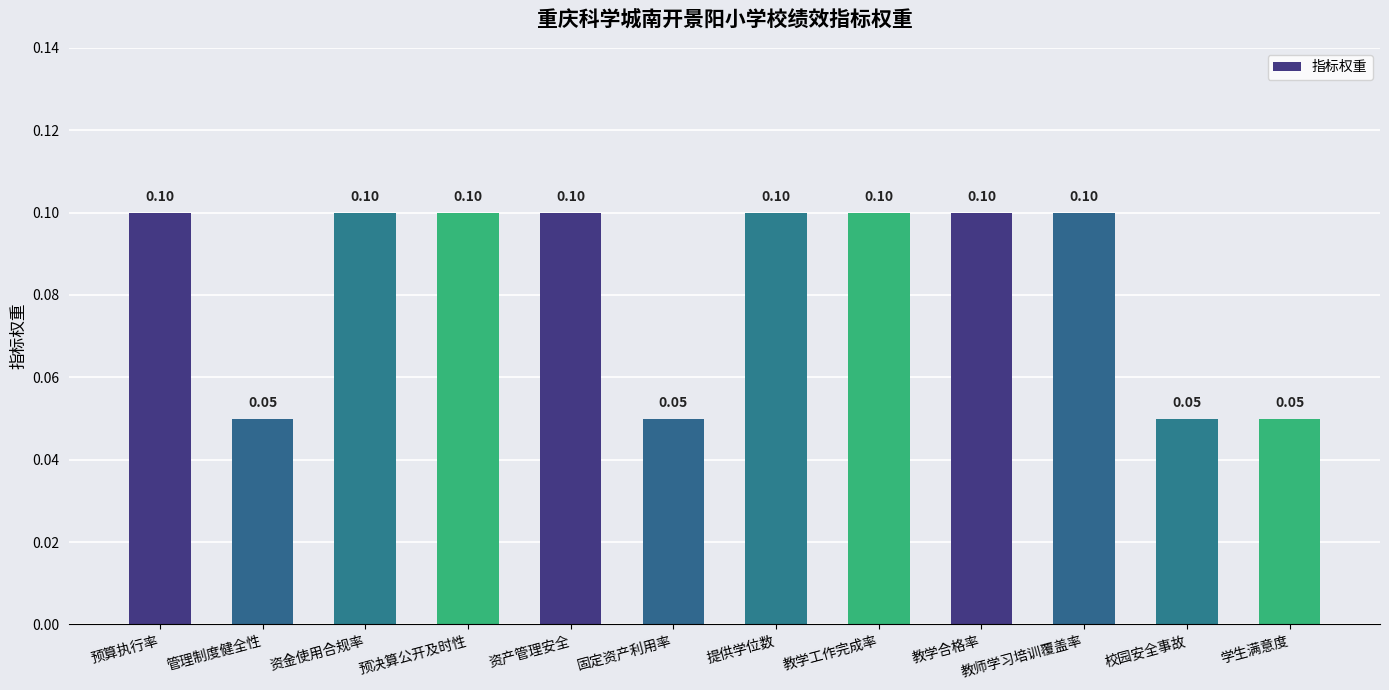

How many values are between 0 and 1?

12